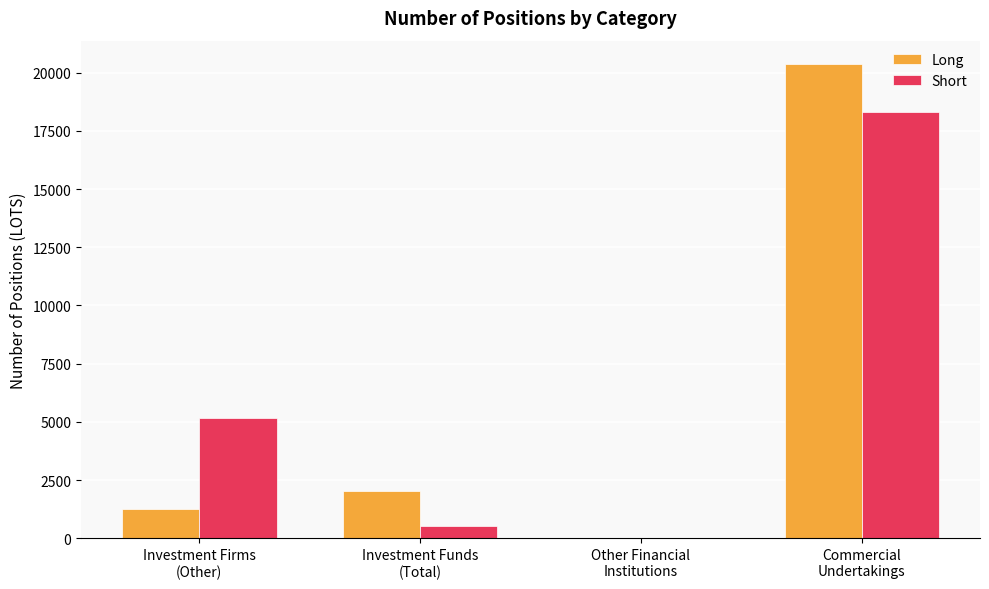

What is the maximum value for Long?

20352.0